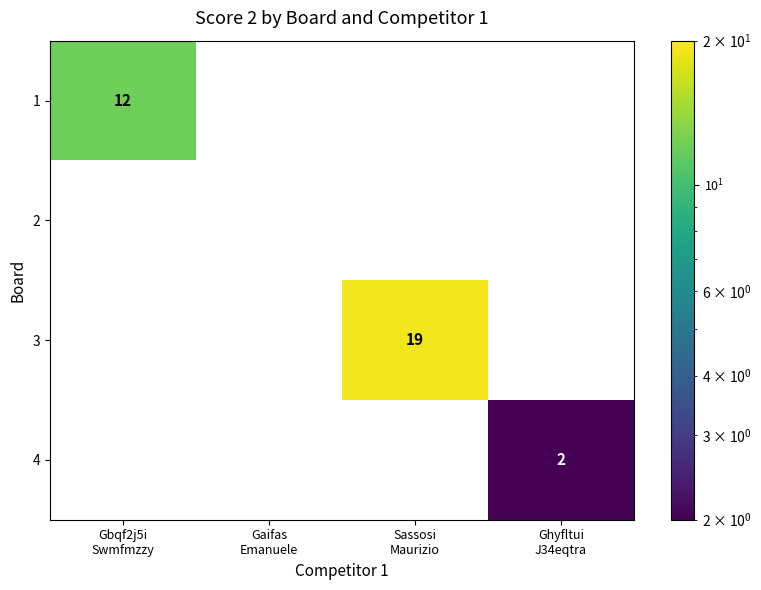

Reading right to left, extract all data points from this chart.

1: 0	0	0	12
2: 0	0	0	0
3: 0	19	0	0
4: 2	0	0	0